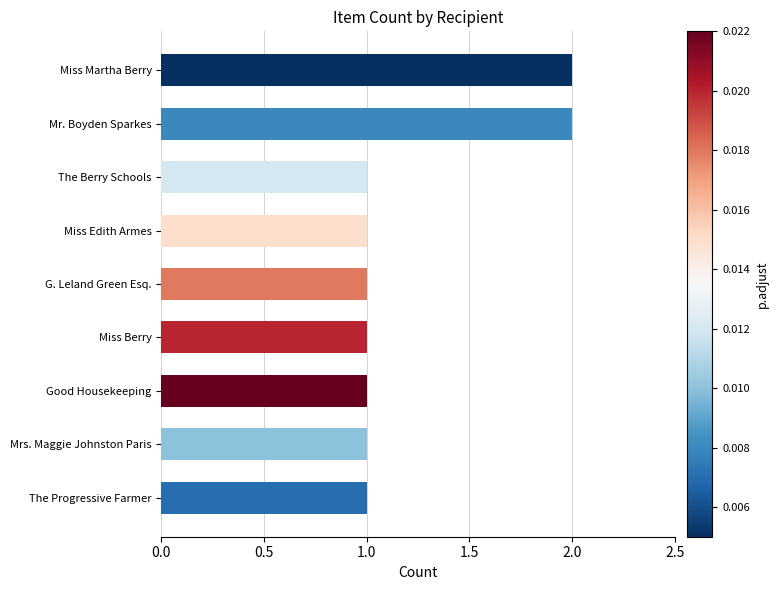

Between Mrs. Maggie Johnston Paris and Mr. Boyden Sparkes, which is larger?

Mr. Boyden Sparkes